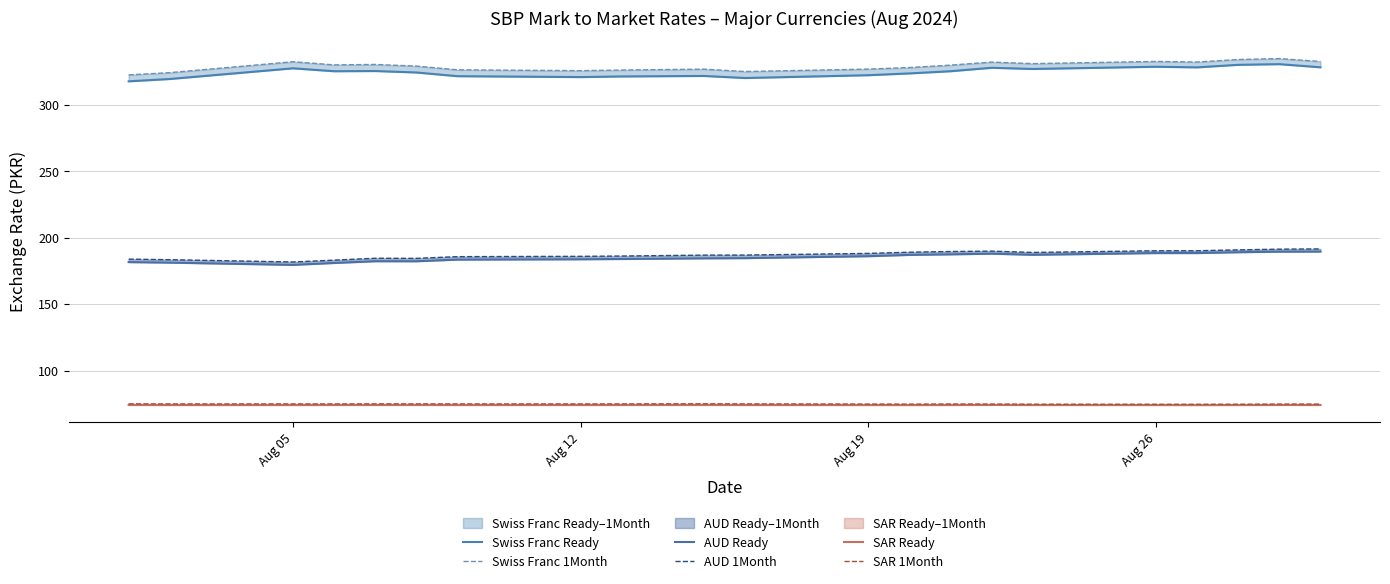

In Swiss Franc Ready, how many points are higher than both neighbors (excluding endpoints)?

6